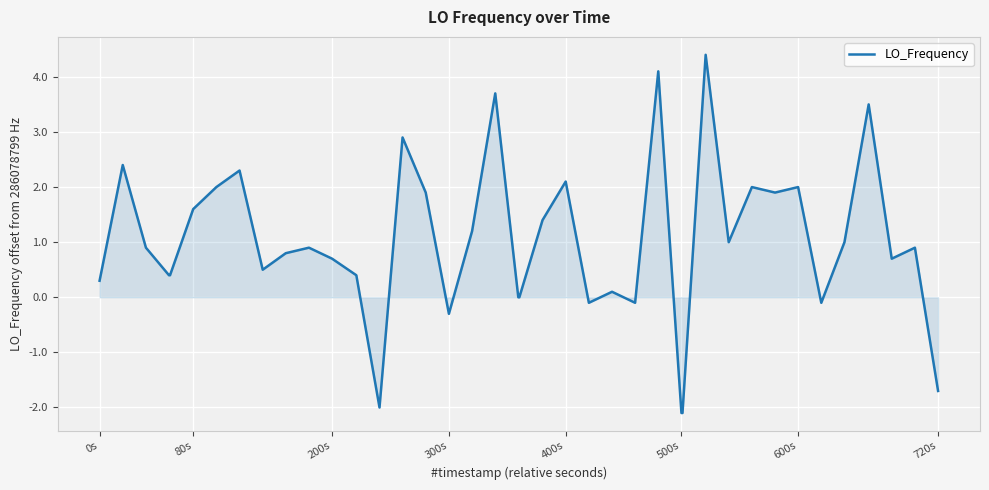

What is the difference between the maximum and minimum values?

6.5